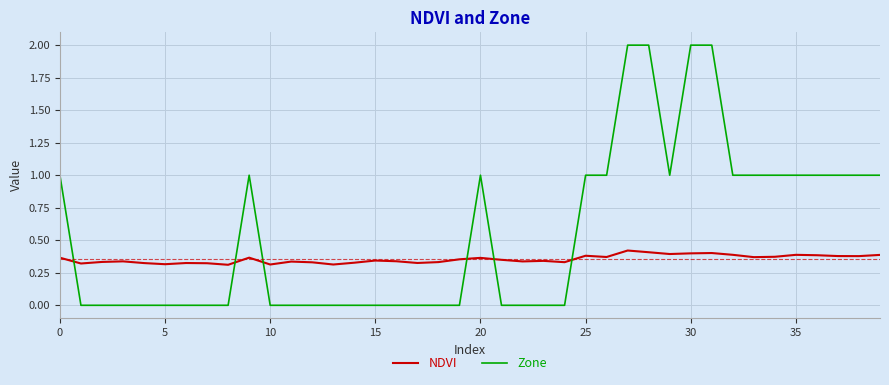

Which series ends up on top after the final intersection of Zone and NDVI?

Zone